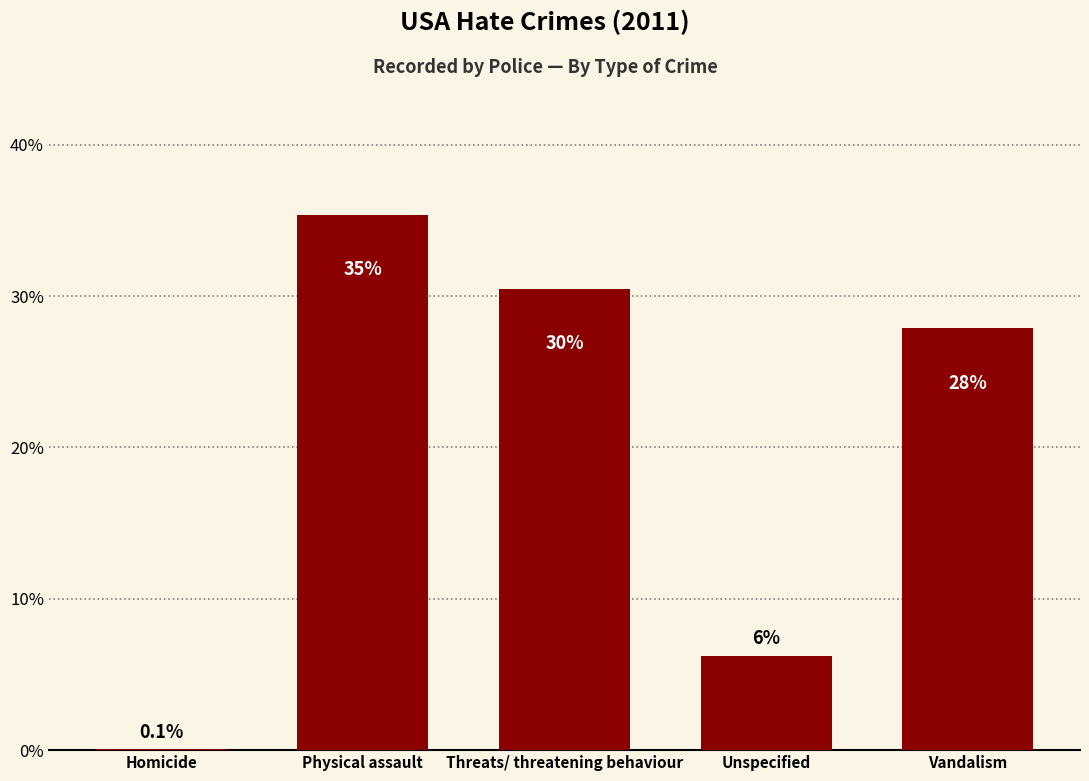

At which label is the value closest to 17?

Unspecified